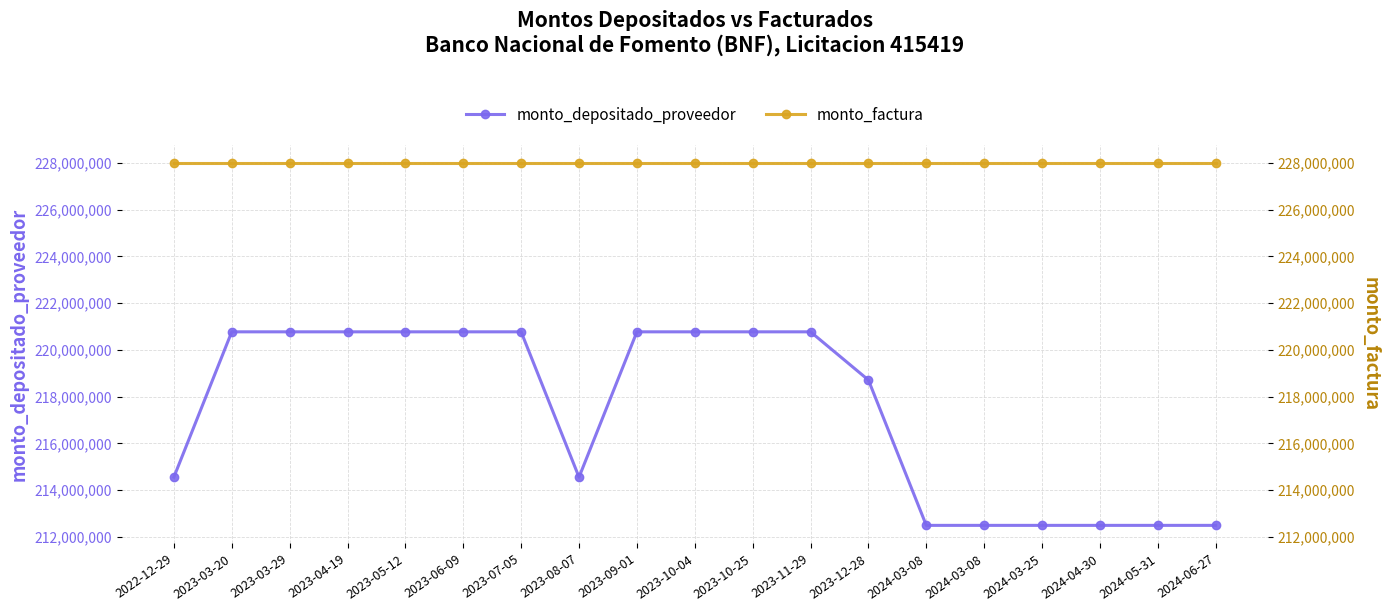

How many series are shown in this chart?

2